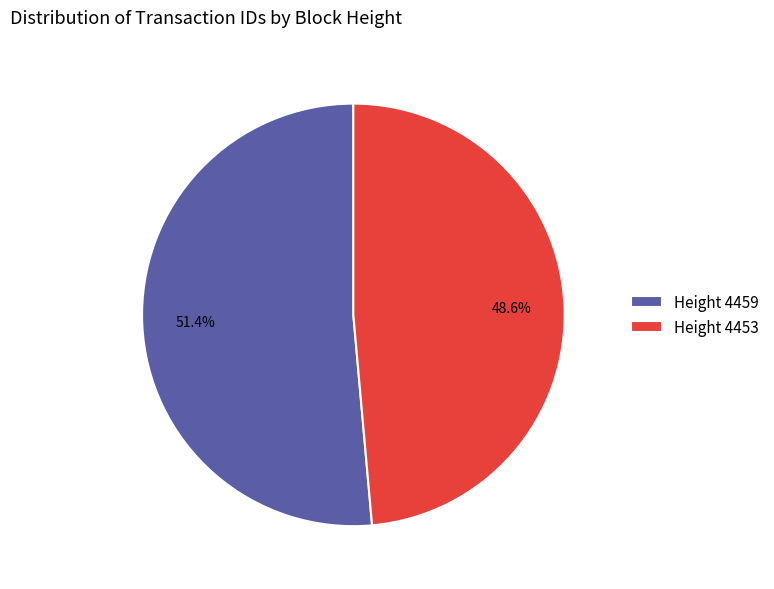

Count the number of slices in the pie.

2